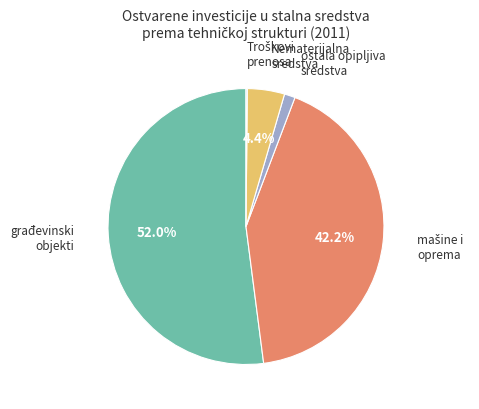

Does any single category account for the majority?

Yes